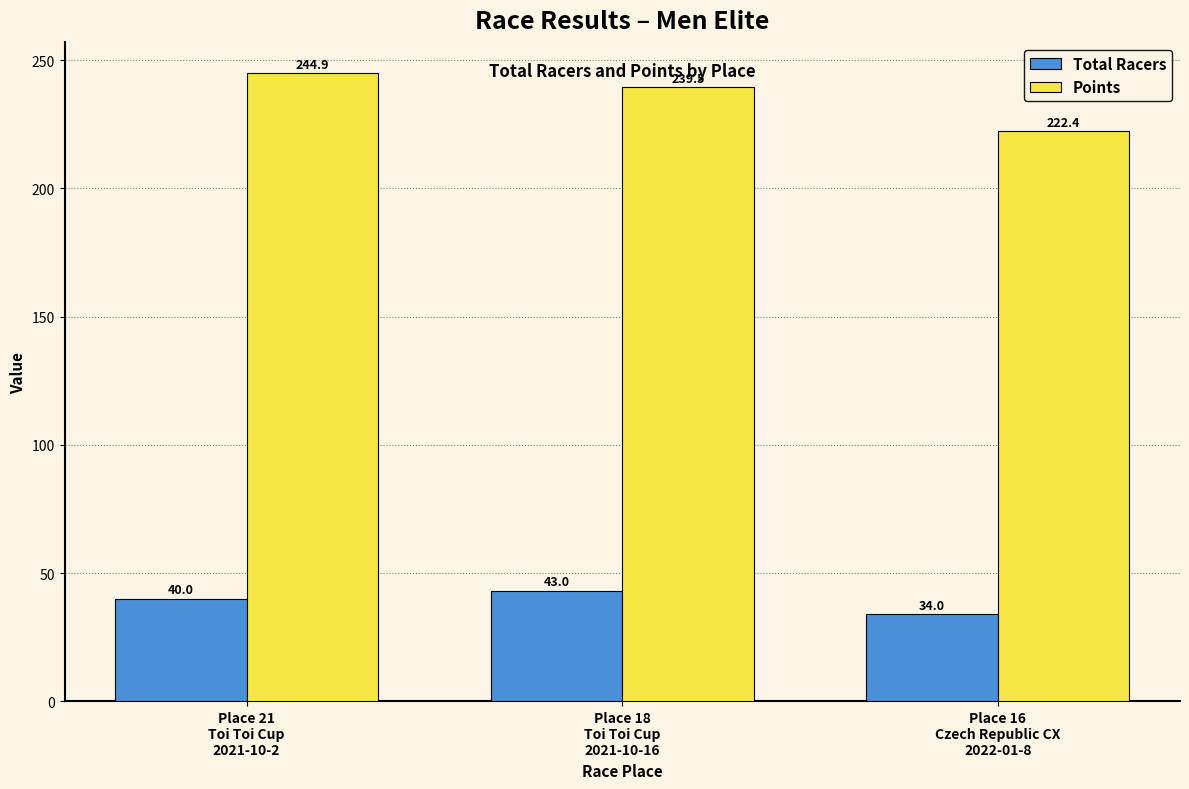

What is the sum of all Total Racers values?

117.0